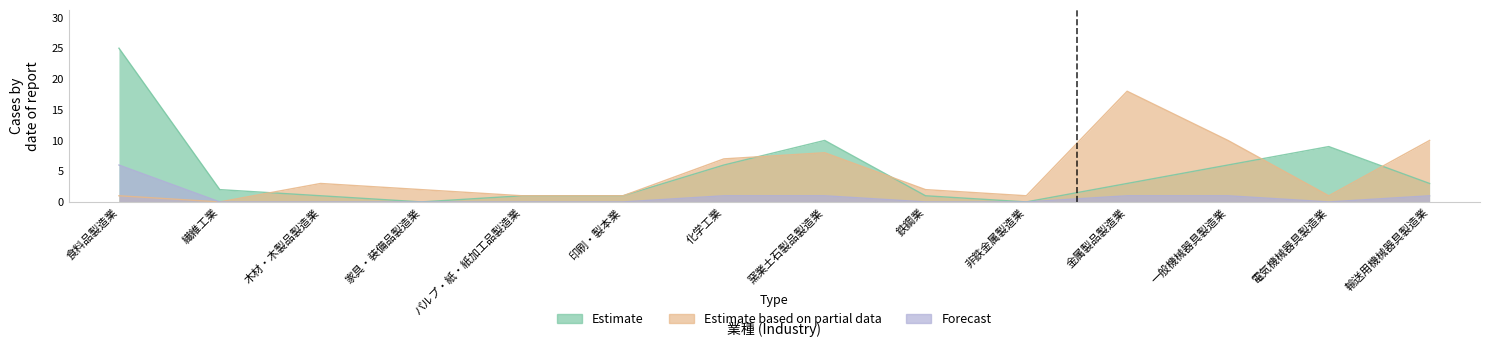

Count the Forecast values in the range 0 to 1.

13